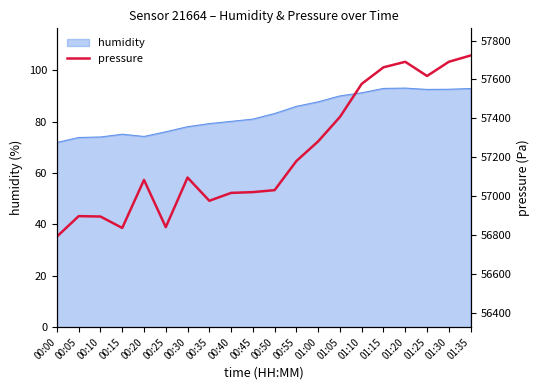

What is the lowest value of the humidity series?

72.0